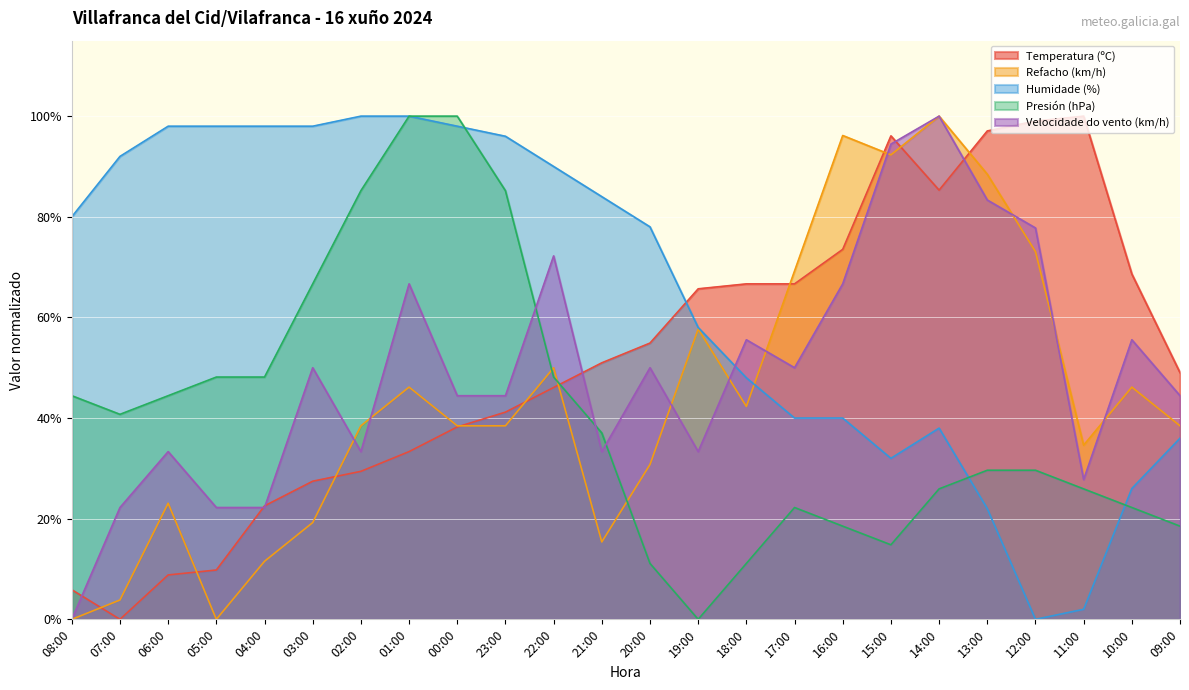

Which series changed the most between 08:00 and 05:00?

Velocidade do vento (km/h)